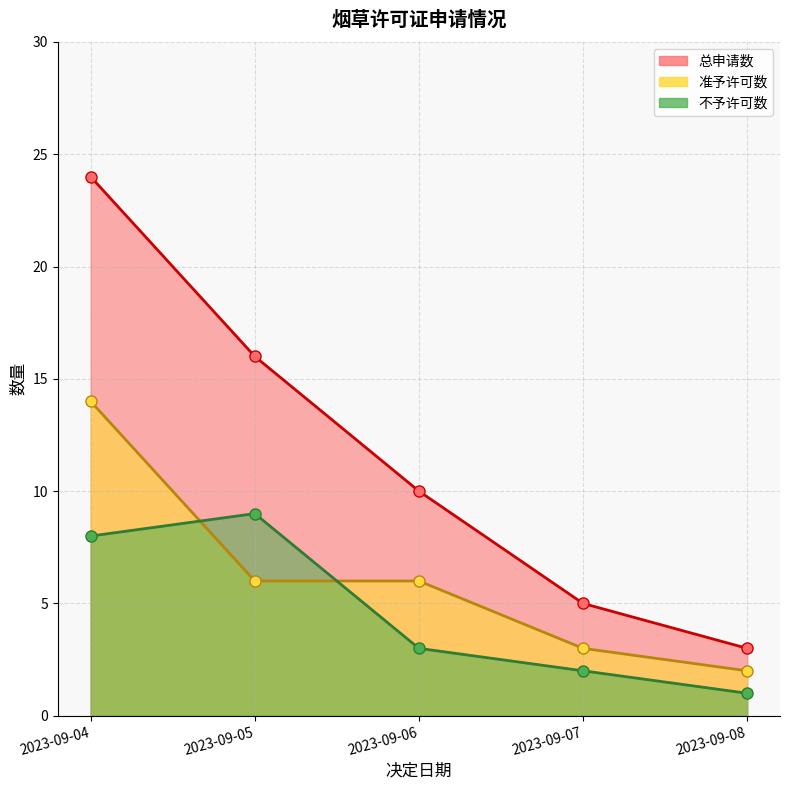

Rank the categories by value from highest to lowest.

2023-09-04, 2023-09-05, 2023-09-06, 2023-09-07, 2023-09-08